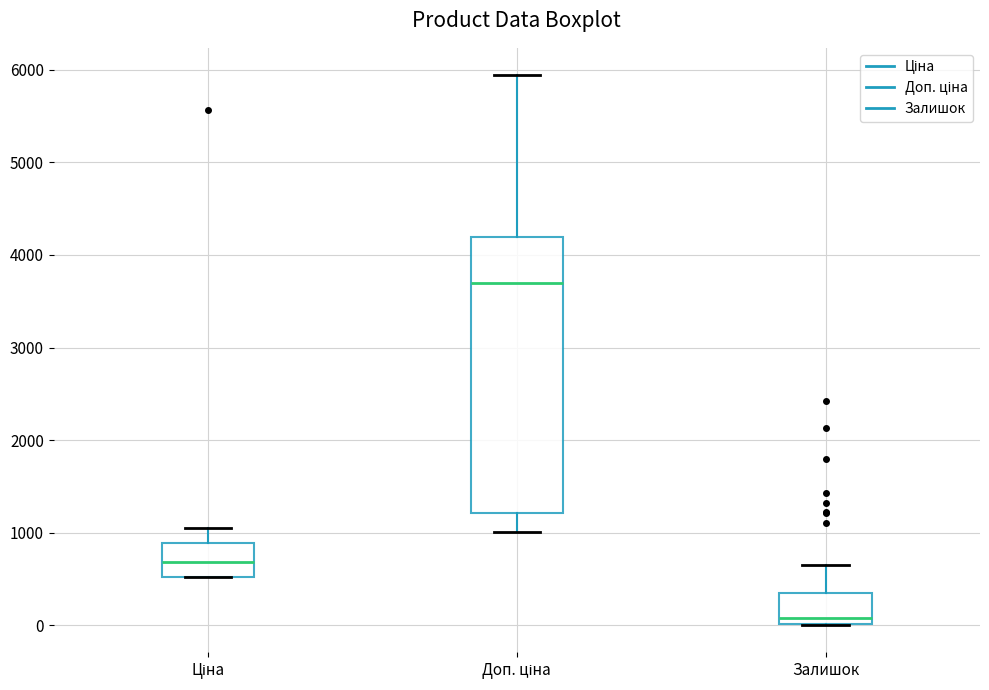

Which box has the lowest median line?

Залишок